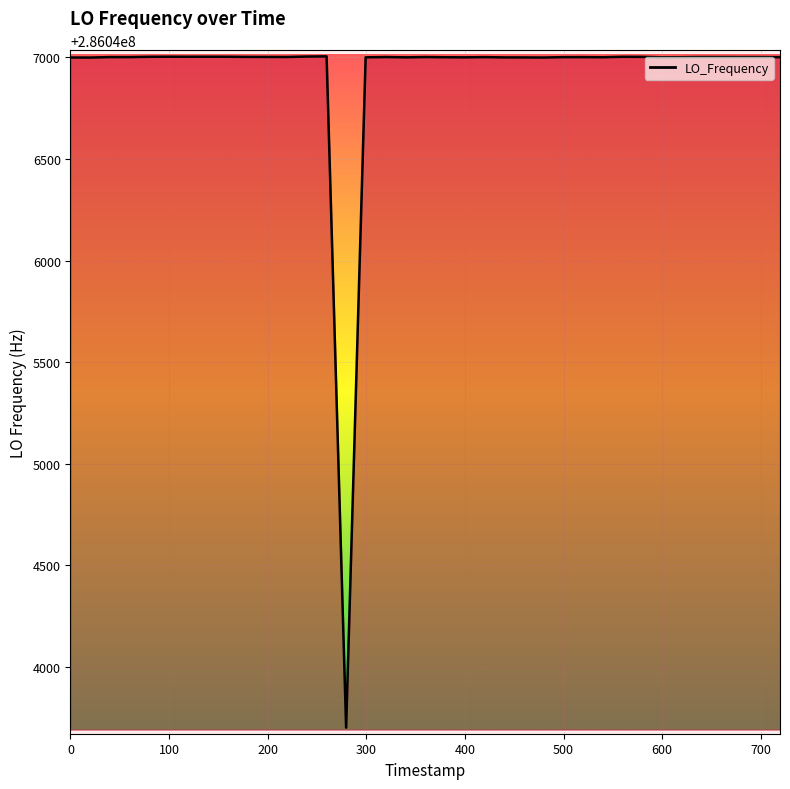

What is the difference between the maximum and minimum values?

3302.6